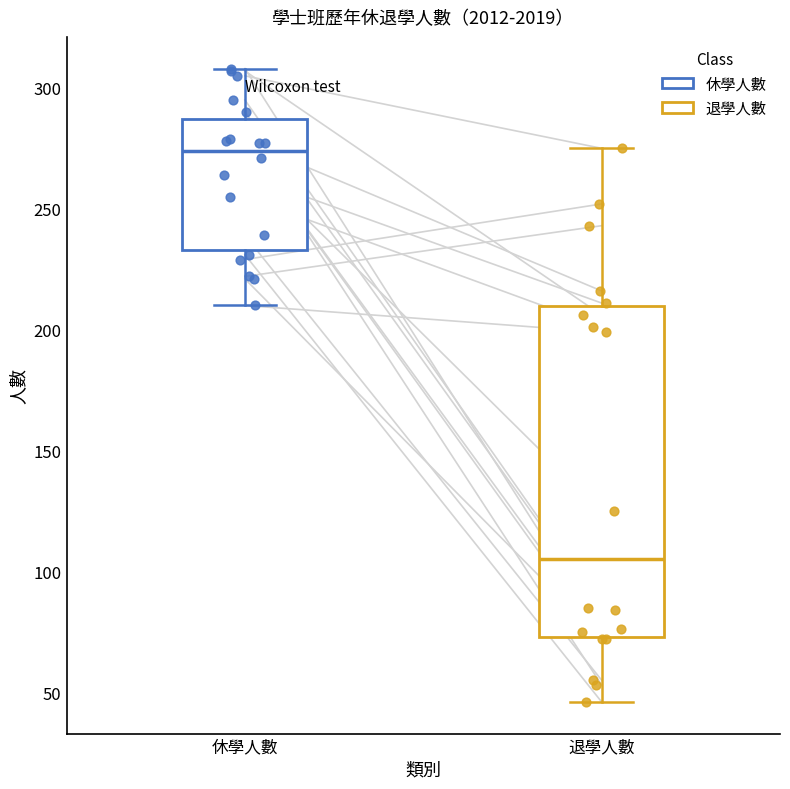

Which box is the tallest, from its lower edge to its upper edge?

退學人數